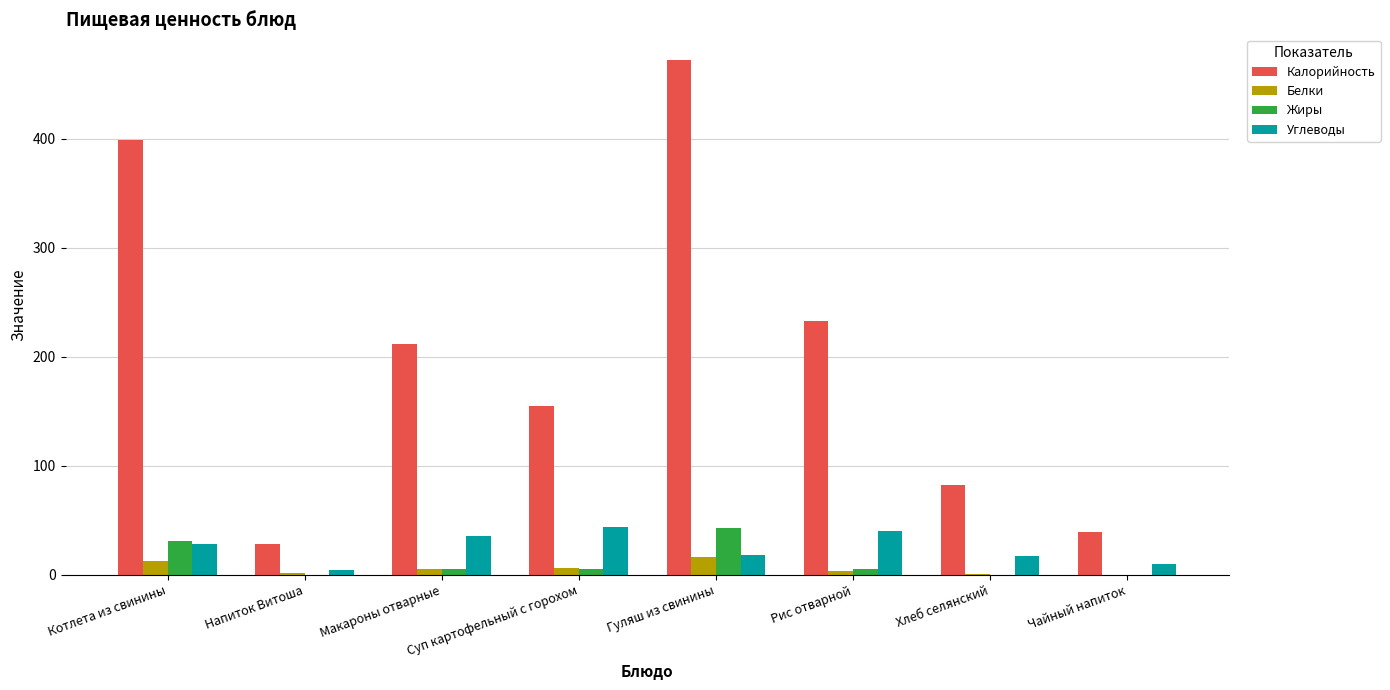

Between Напиток Витоша and Макароны отварные, which series saw the biggest shift?

Калорийность